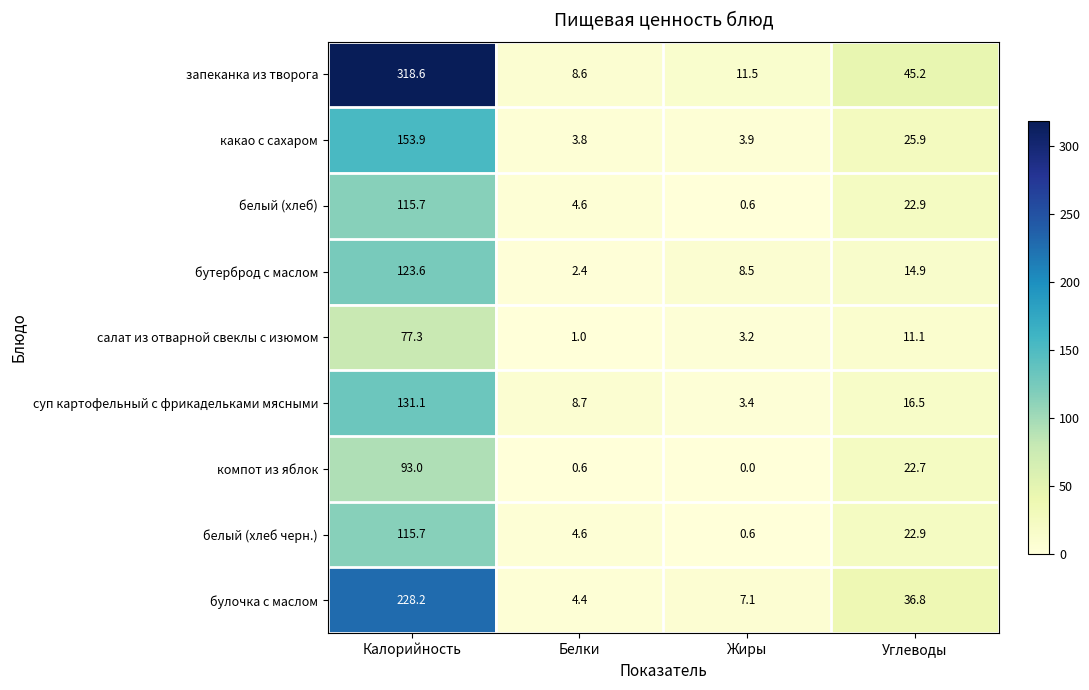

At which category does the chart reach its minimum across all series?

Жиры